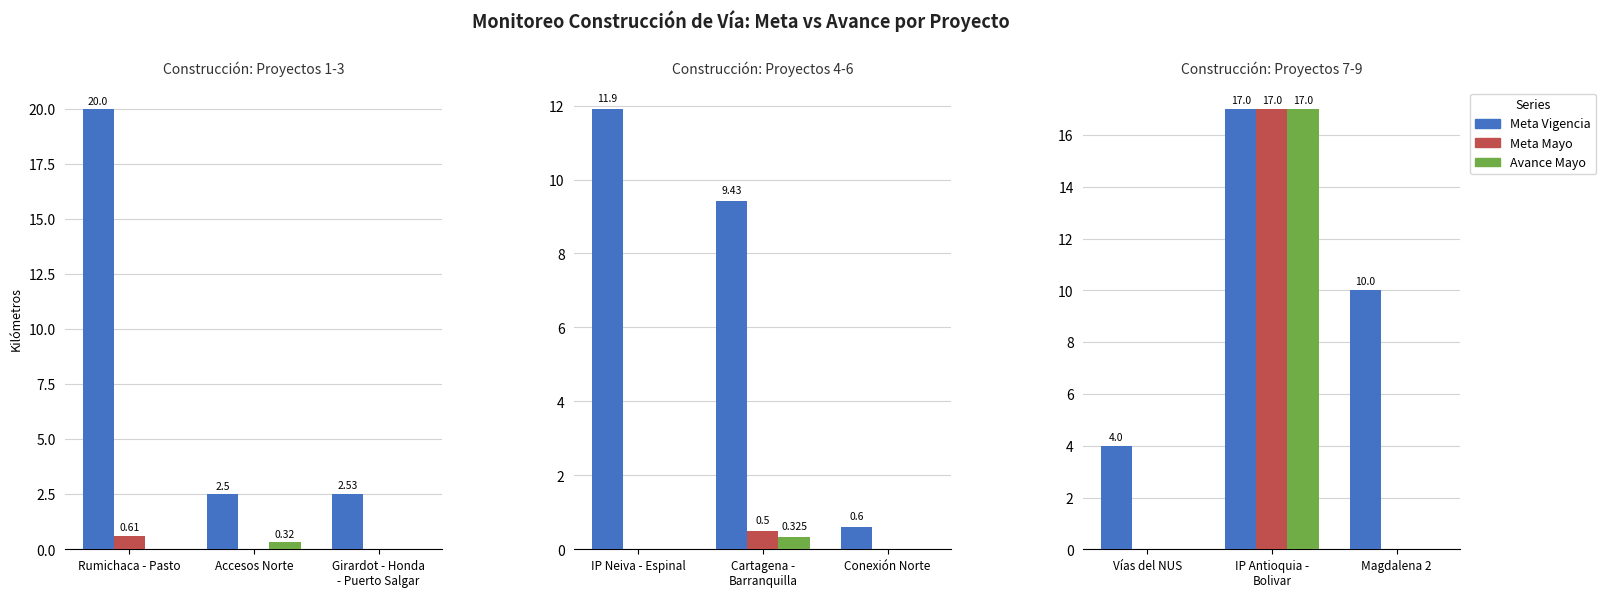

List the series in order of their peak value, highest first.

Meta Vigencia, Meta Mayo, Avance Mayo